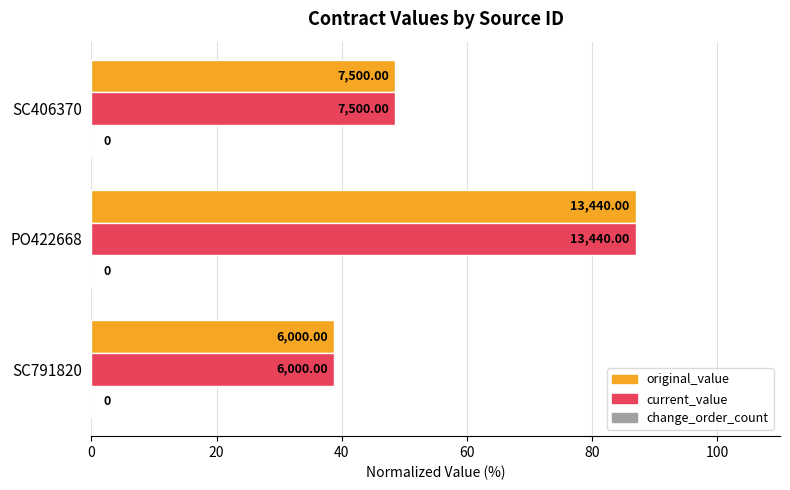

What is the difference between the maximum and minimum values in the original_value series?

48.1